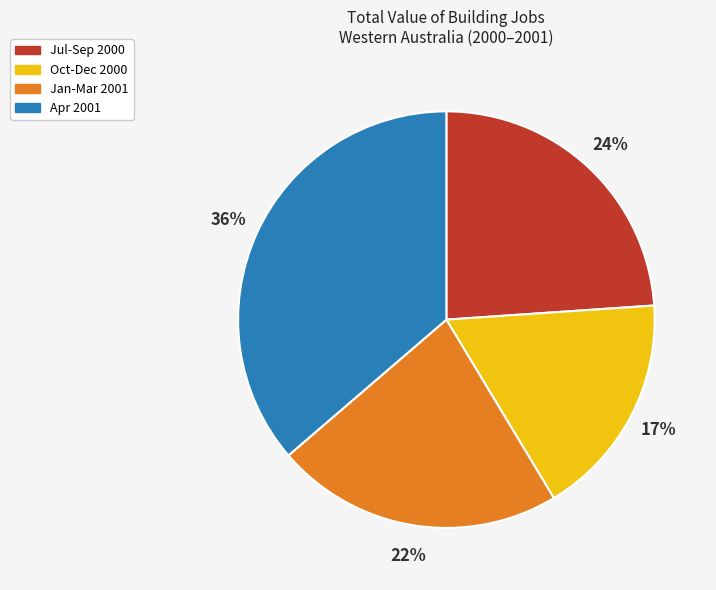

Between Jan-Mar 2001 and Oct-Dec 2000, which is larger?

Jan-Mar 2001